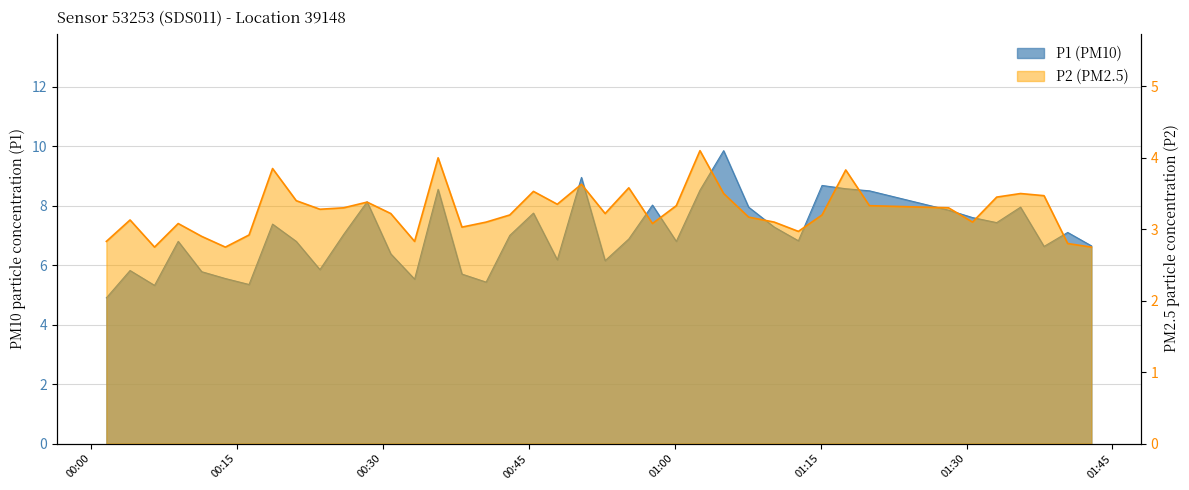

True or false: P1 and P2 intersect in this chart.

False